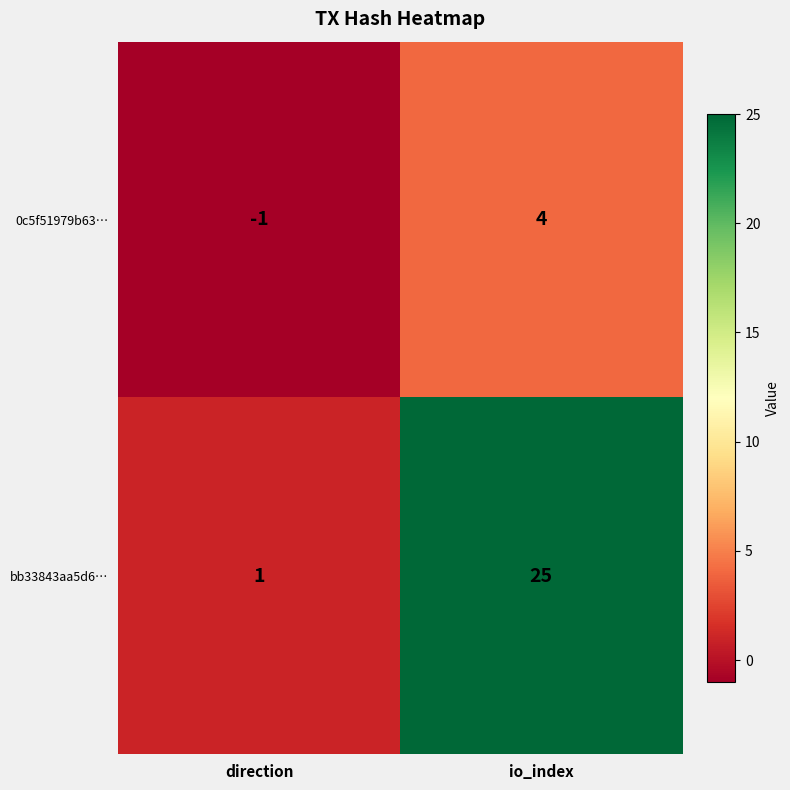

What is the spread (max minus min) of values at direction?

2